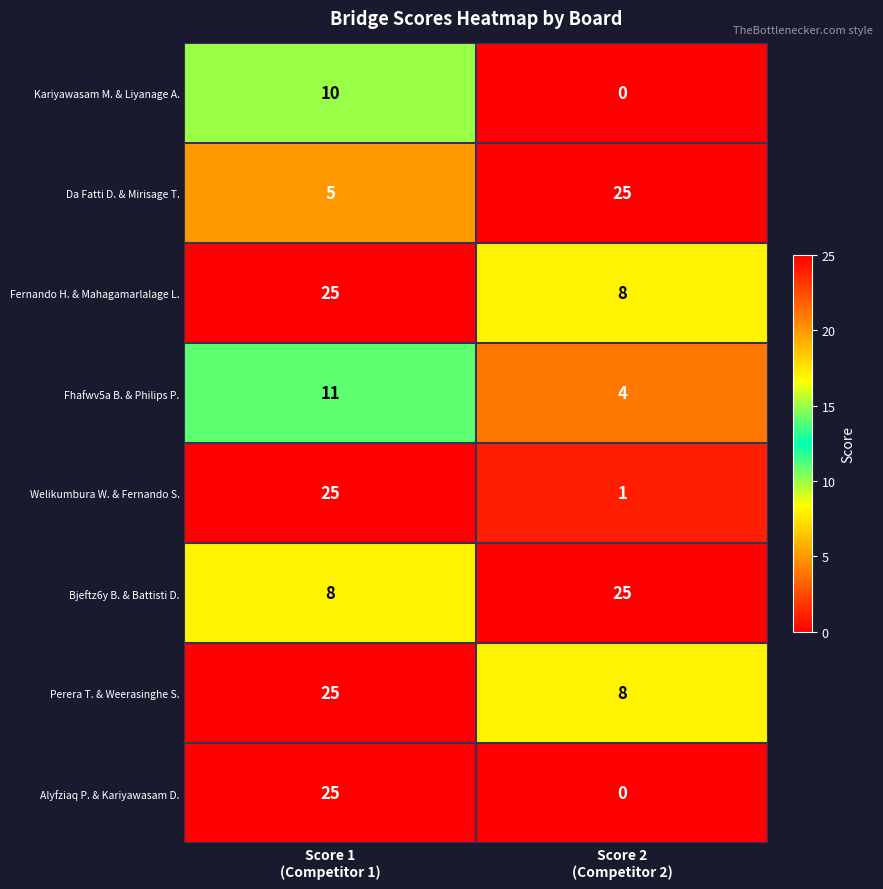

What is the total value across all series at Score 2
(Competitor 2)?

71